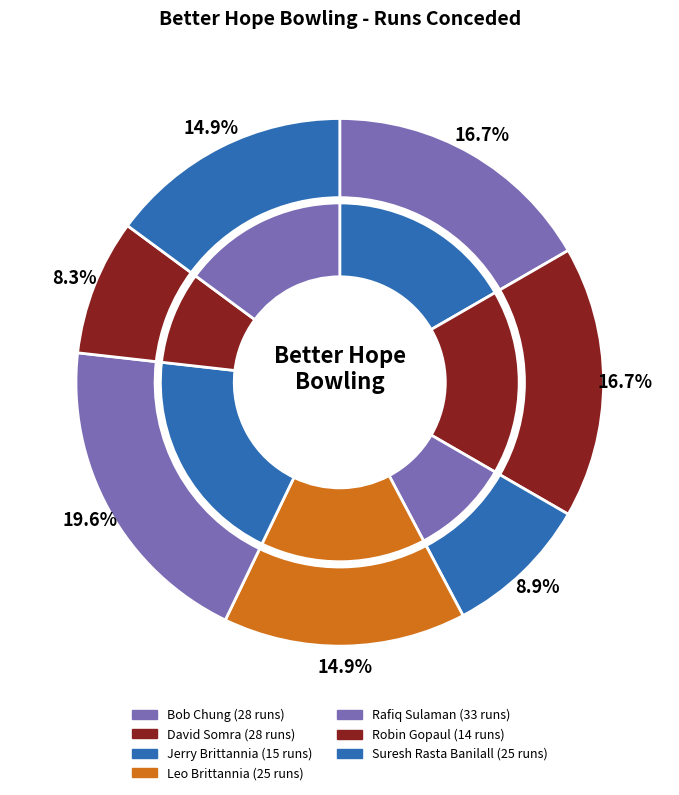

Which slice is the largest?

Rafiq Sulaman